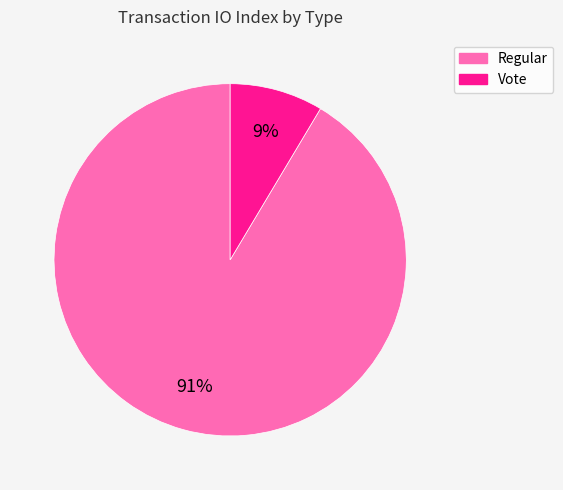

To the nearest percent, what percentage of the pie is Vote?

9%